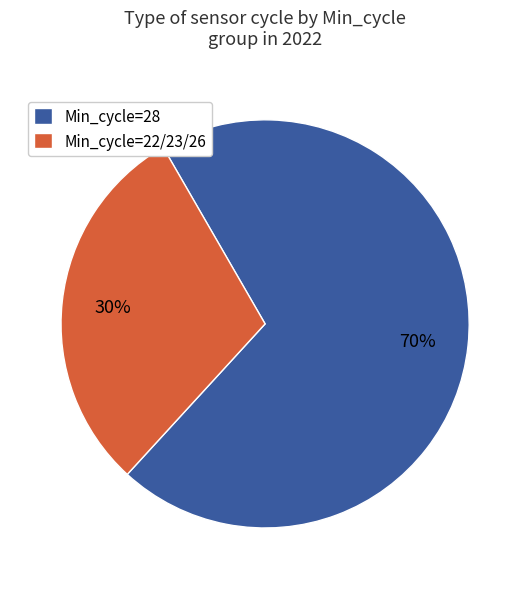

Is it true that Min_cycle=28 is 70% of the pie?

True